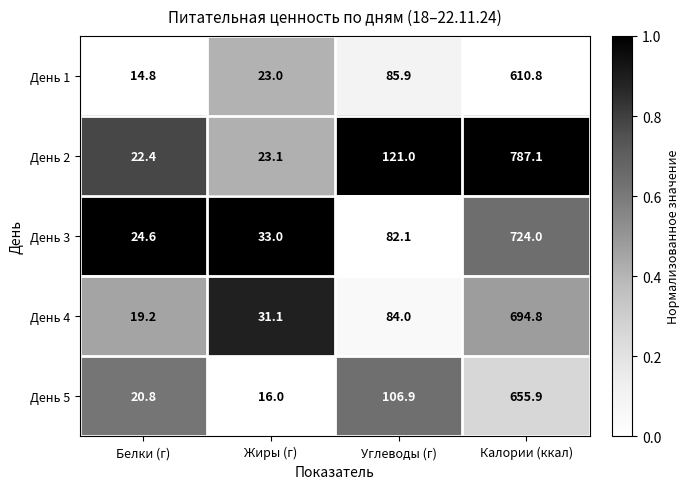

True or false: День 5 has a value of 1044.3 at Калории (ккал).

False